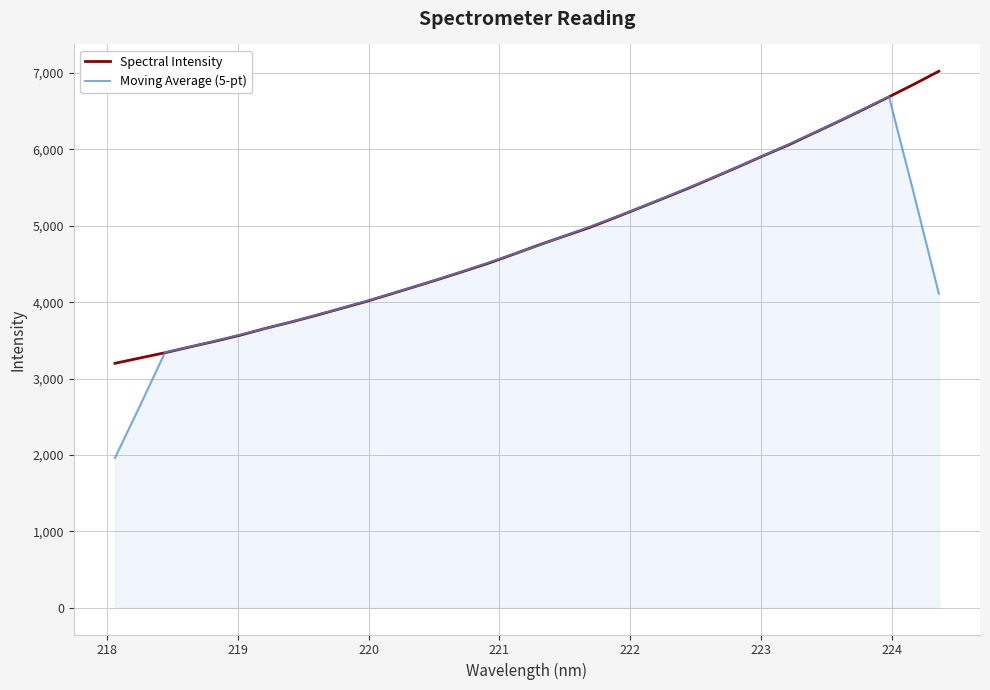

In Moving Average (5-pt), how many points are higher than both neighbors (excluding endpoints)?

1